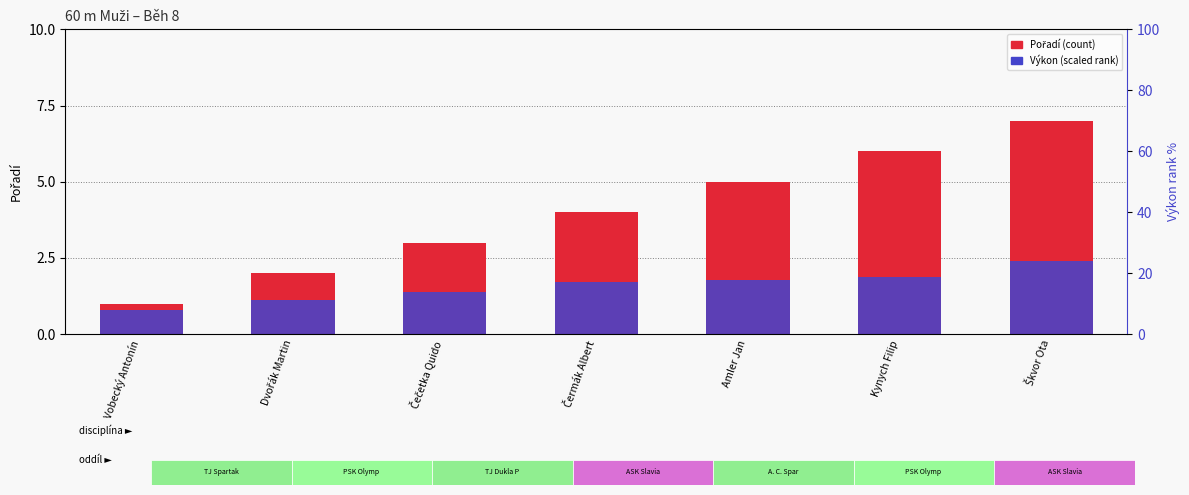

At Vobecký Antonín, list the series in order from largest to smallest.

Pořadí, Výkon (scaled)